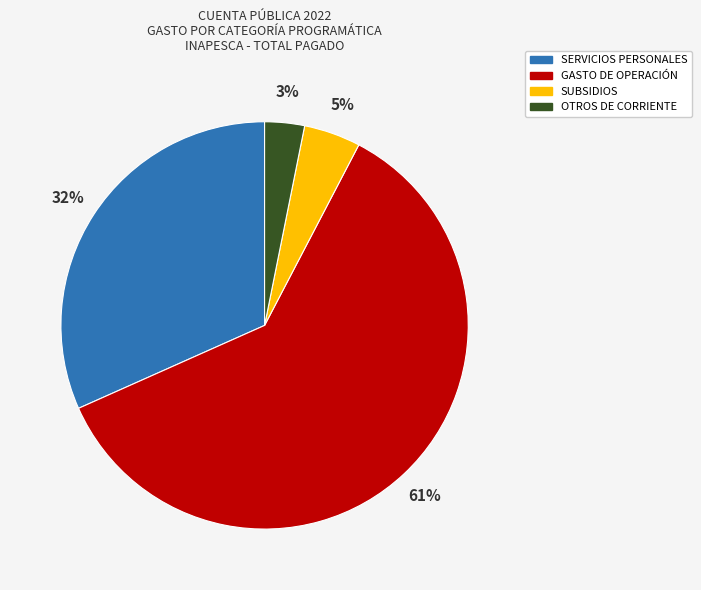

Count the number of slices in the pie.

4